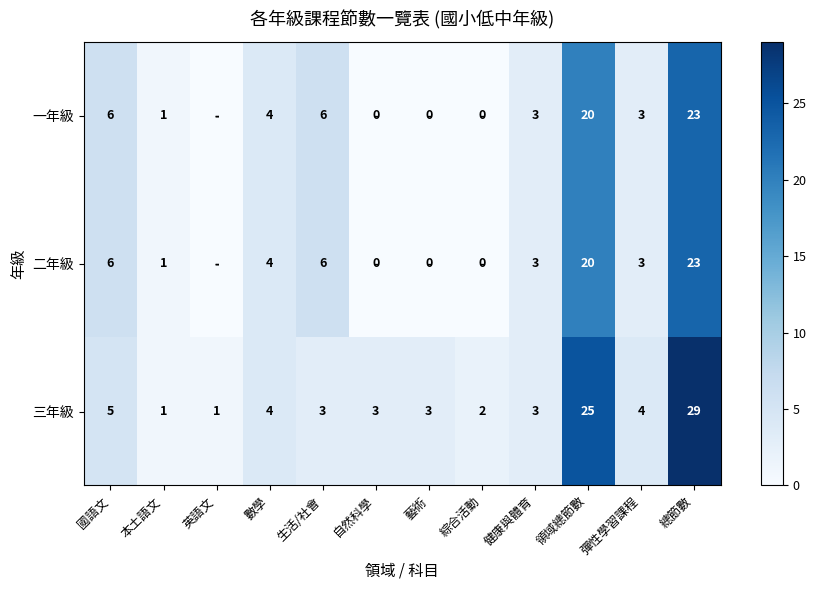

Is the value of 三年級 at 國語文 greater than the value of 一年級 at 國語文?

No